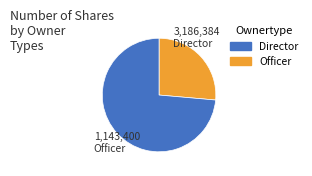

Does any single category account for the majority?

Yes